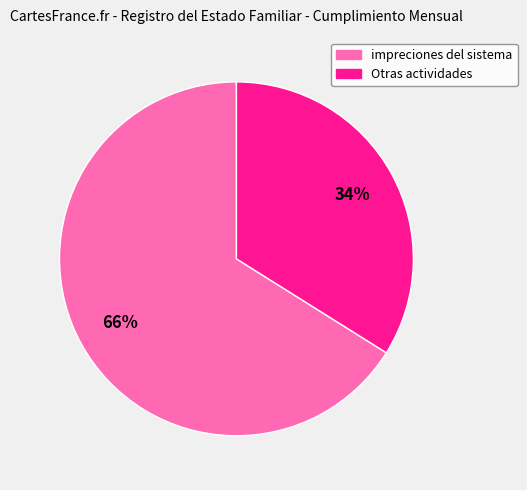

Is there a majority slice in this chart?

Yes